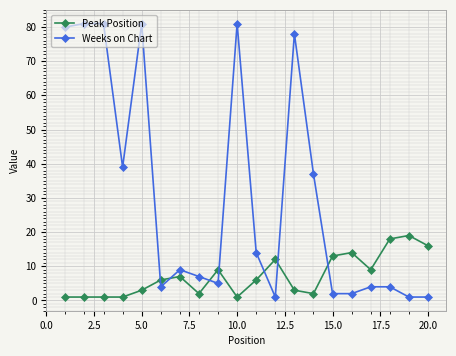

Which series ends up on top after the final intersection of Peak Position and Weeks on Chart?

Peak Position